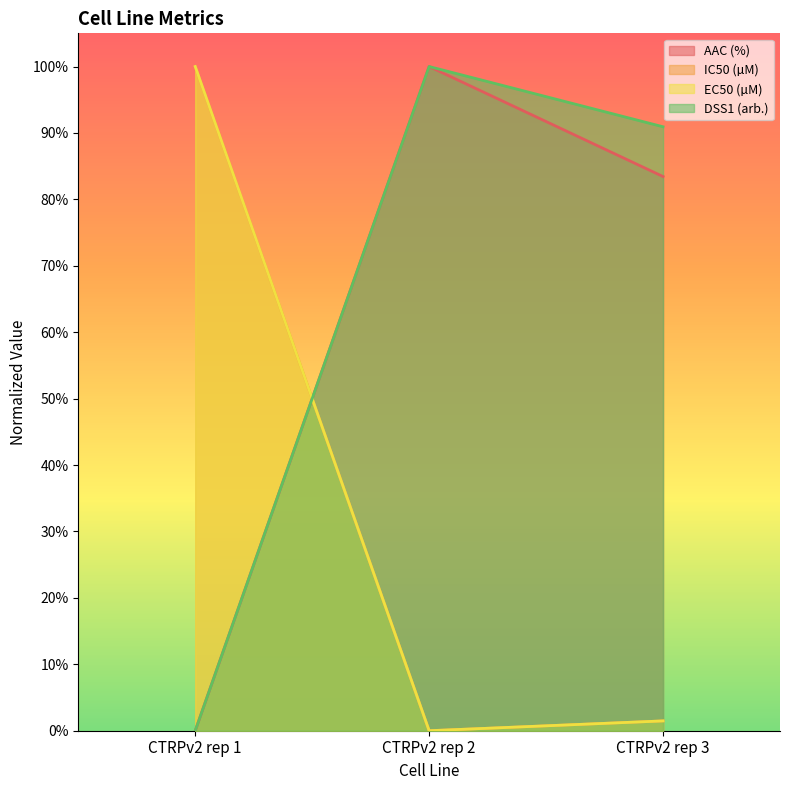

How many values in the DSS1 (arb.) series exceed 90?

2